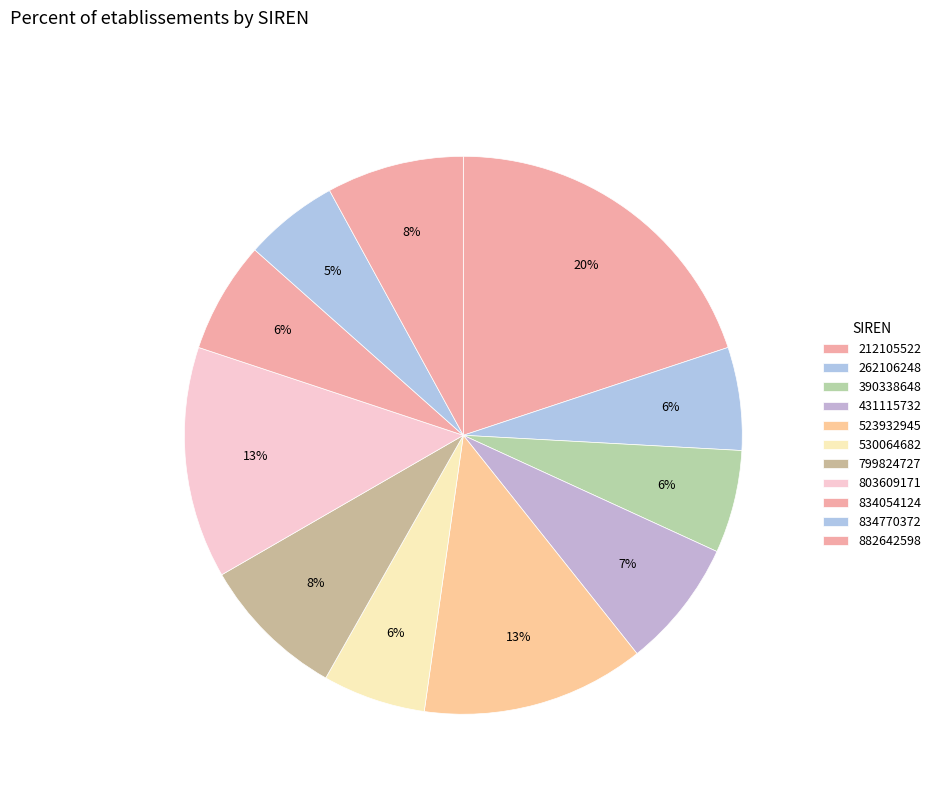

The 262106248 slice represents 6% of the pie. True or false?

True